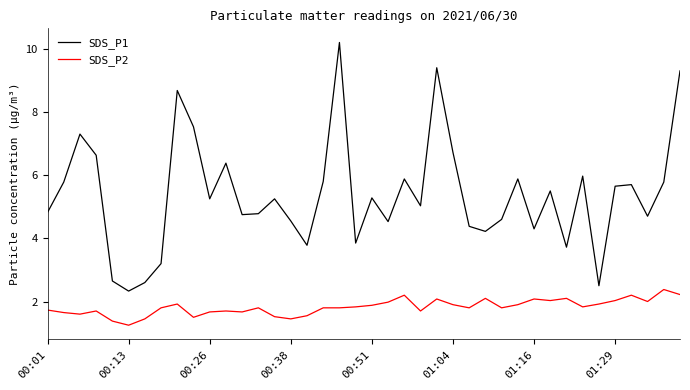

What is the maximum value shown in the chart?

10.2